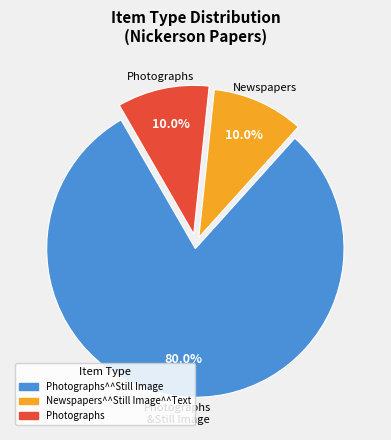

Is there a majority slice in this chart?

Yes